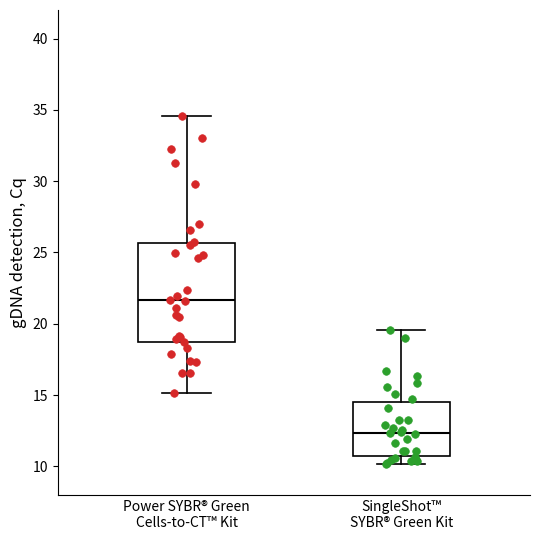

Reading left to right, read every box against the y-axis: the position of its median line, the range the box covers, and the ends of its whiskers. The values are not printed on the chart, so give them approximately, as read against the axis.

Power SYBR® Green Cells-to-CT™ Kit: median 21.5, box 19.0 to 25.5, whiskers 15.0 to 34.5
SingleShot™ SYBR® Green Kit: median 12.5, box 10.5 to 14.5, whiskers 10.0 to 19.5